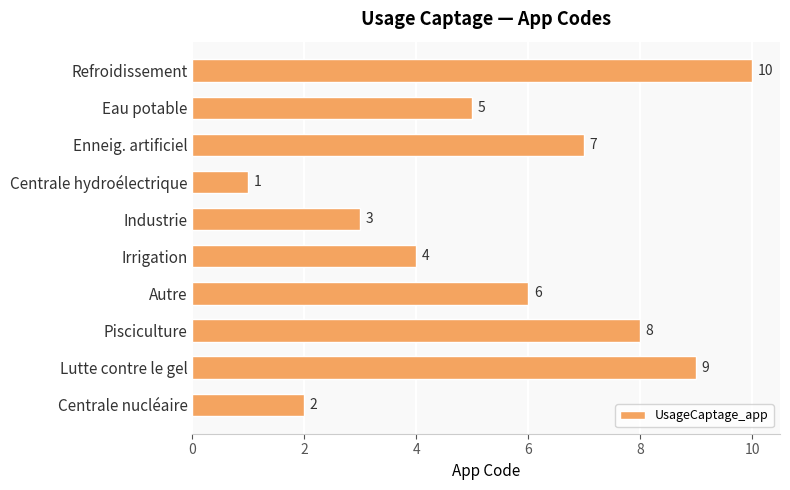

List the labels in order of value, largest first.

Refroidissement, Lutte contre le gel, Pisciculture, Enneig. artificiel, Autre, Eau potable, Irrigation, Industrie, Centrale nucléaire, Centrale hydroélectrique